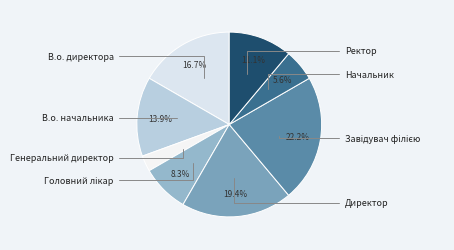

Does Ректор represent more than half of the total?

No